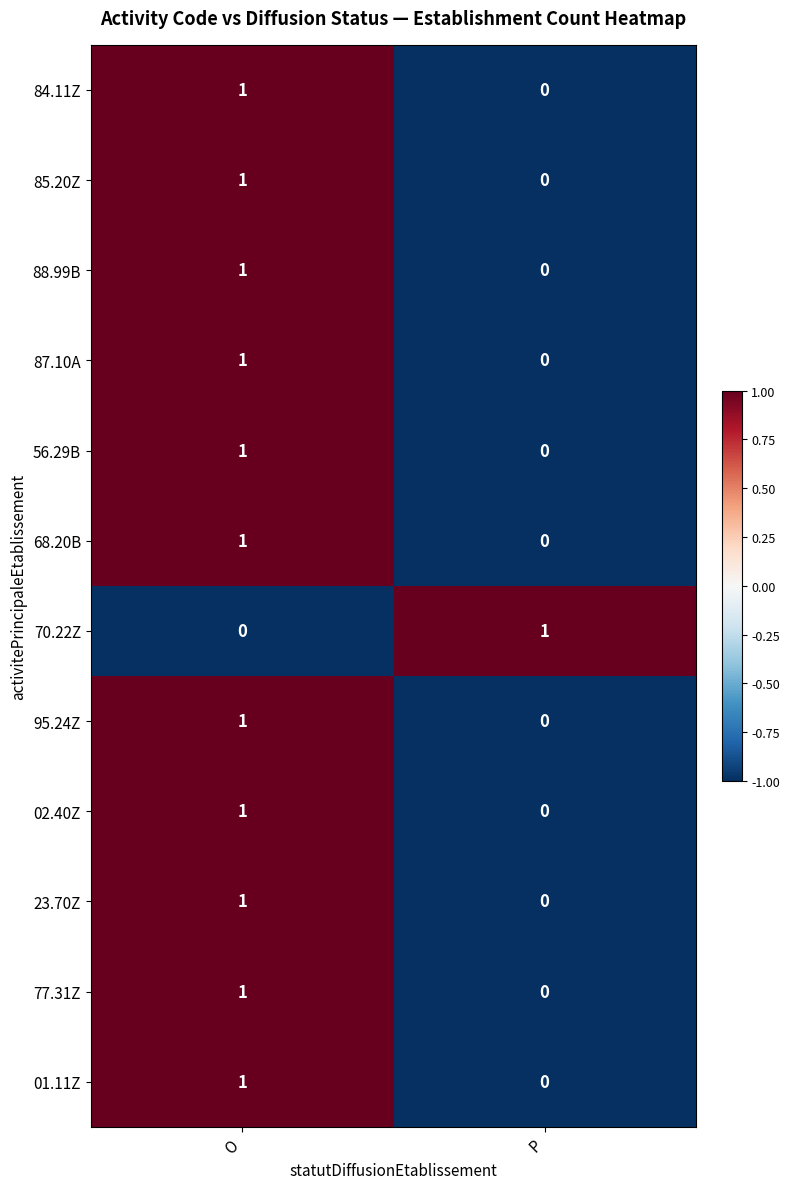

At which label does 56.29B reach its peak?

O